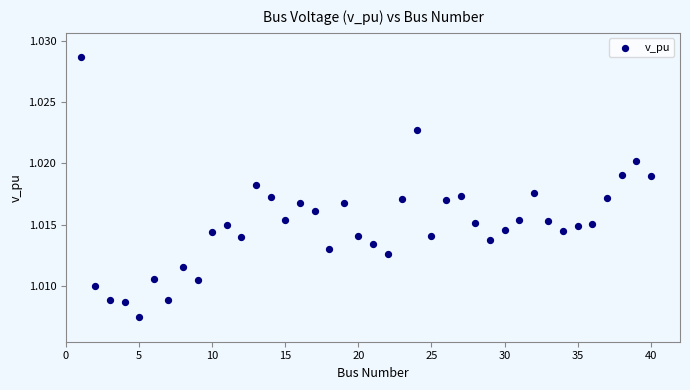

What is the range of X values (max minus min)?

39.0